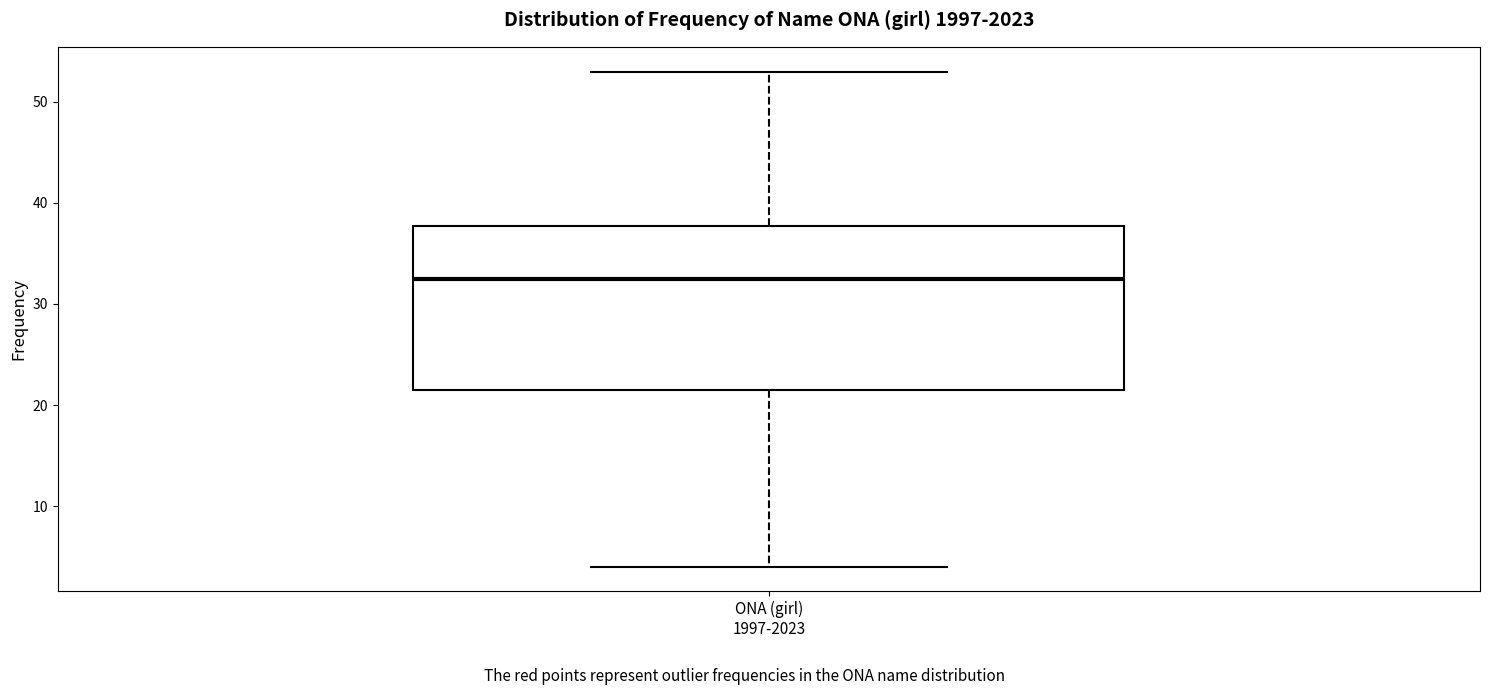

Transcribe this box plot: give where the median line is, the range the box spans, and where the two whiskers end, as read against the y-axis. The values are not printed on the chart, so give them approximately, as read against the axis.

median 33, box 22 to 38, whiskers 4 to 53